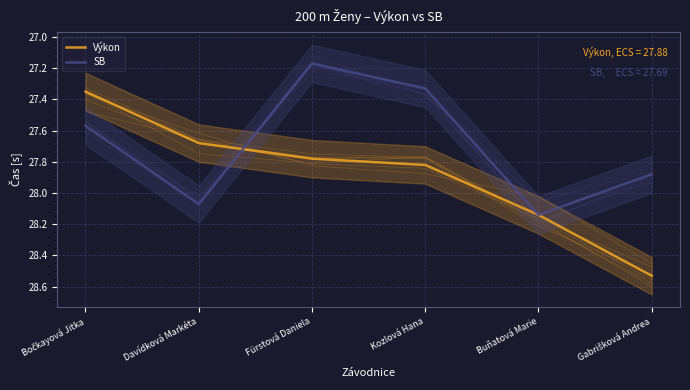

Between Bočkayová Jitka and Buňatová Marie, which series saw the biggest shift?

Výkon